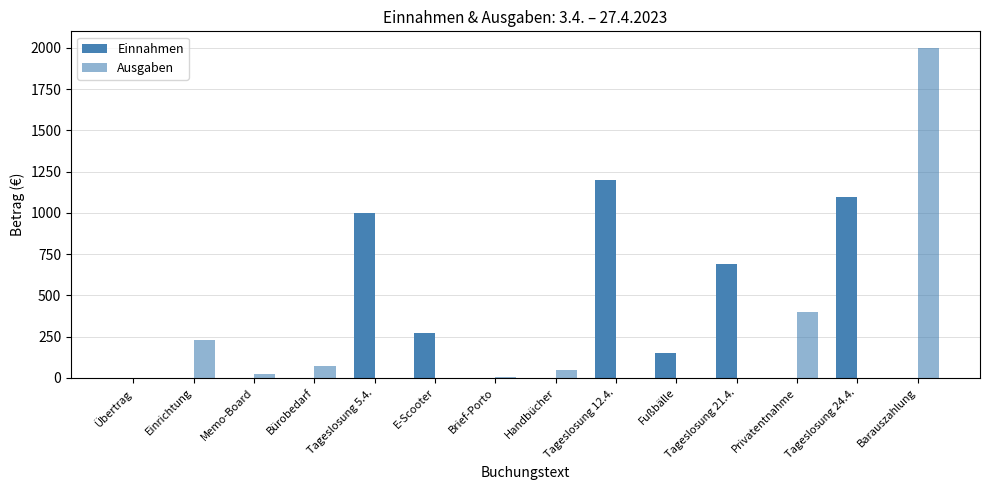

List the series in order of their peak value, lowest first.

Einnahmen, Ausgaben